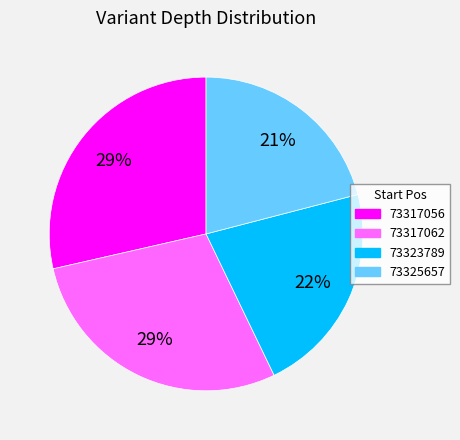

To the nearest percent, what percentage of the pie is 73317056?

29%